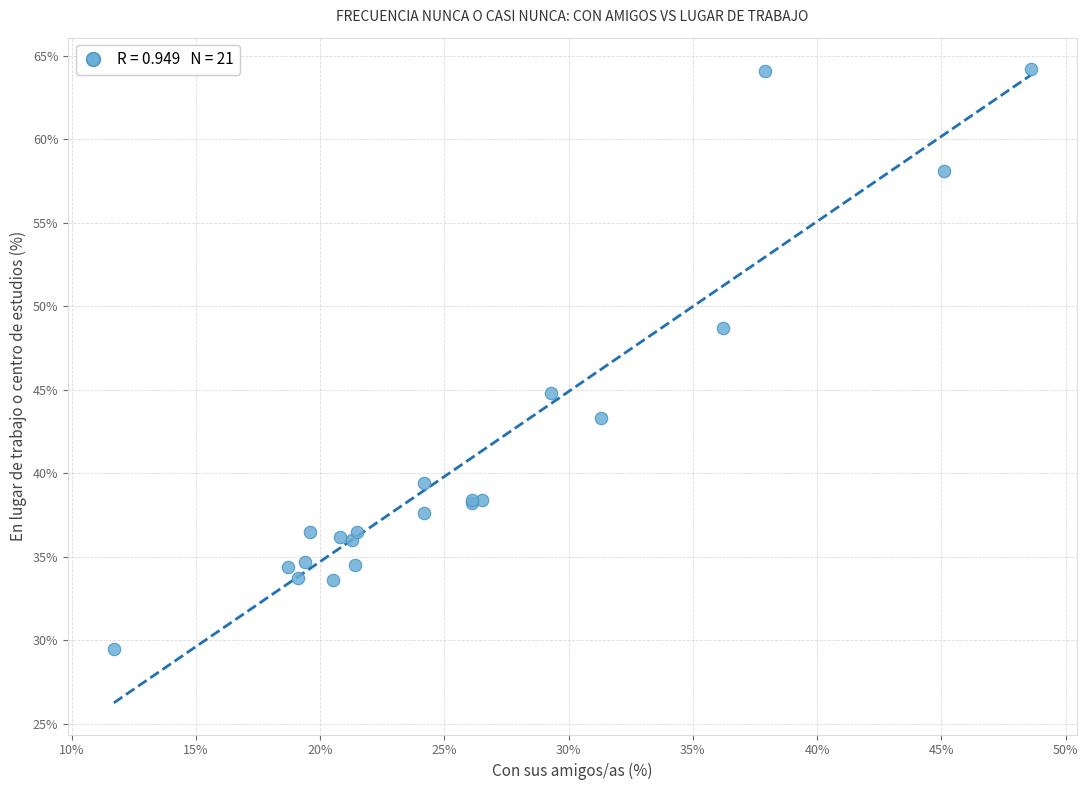

What Y value in the scatter plot is closest to 46?

44.8